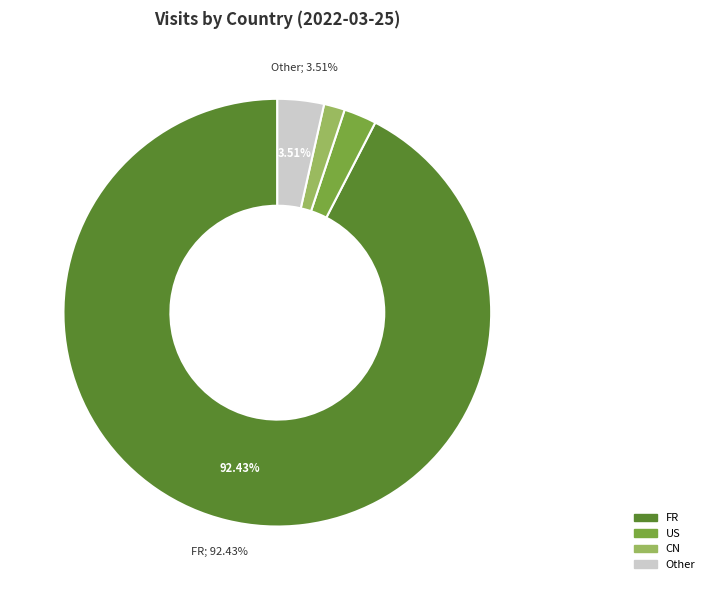

Is there any slice that represents more than half of the pie?

Yes